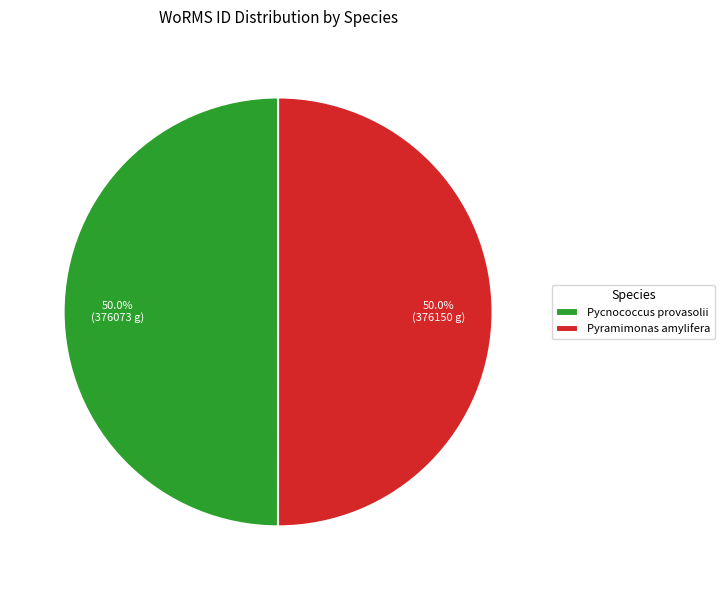

To the nearest percent, what percentage of the pie is Pycnococcus provasolii?

50%